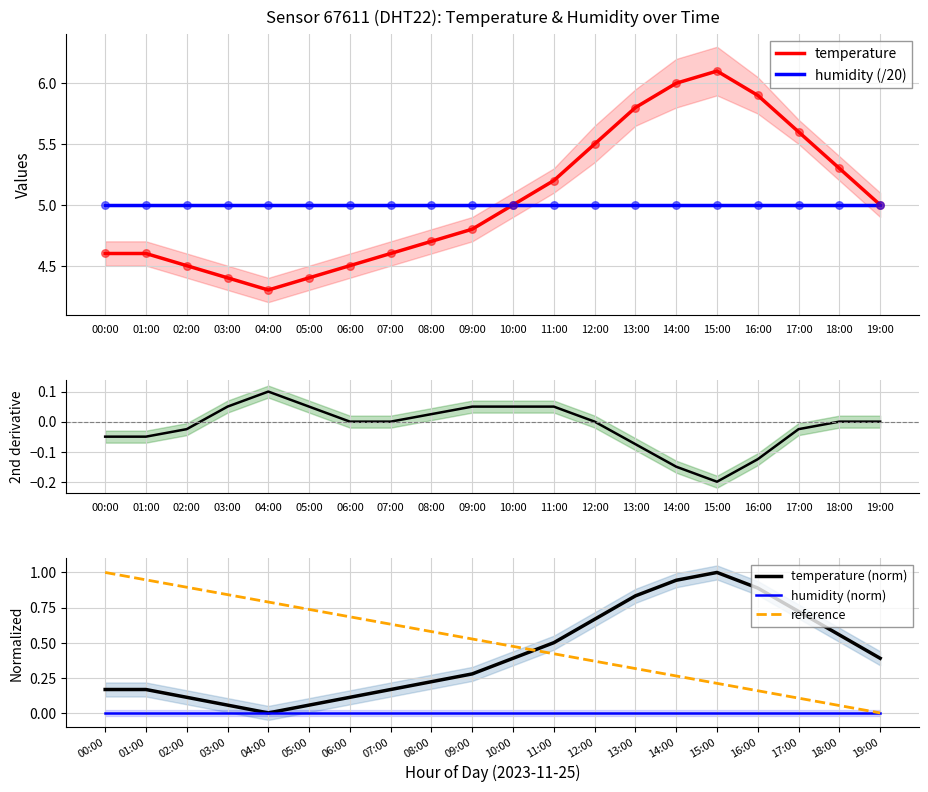

At which category is the sum across all series the highest?

00:00